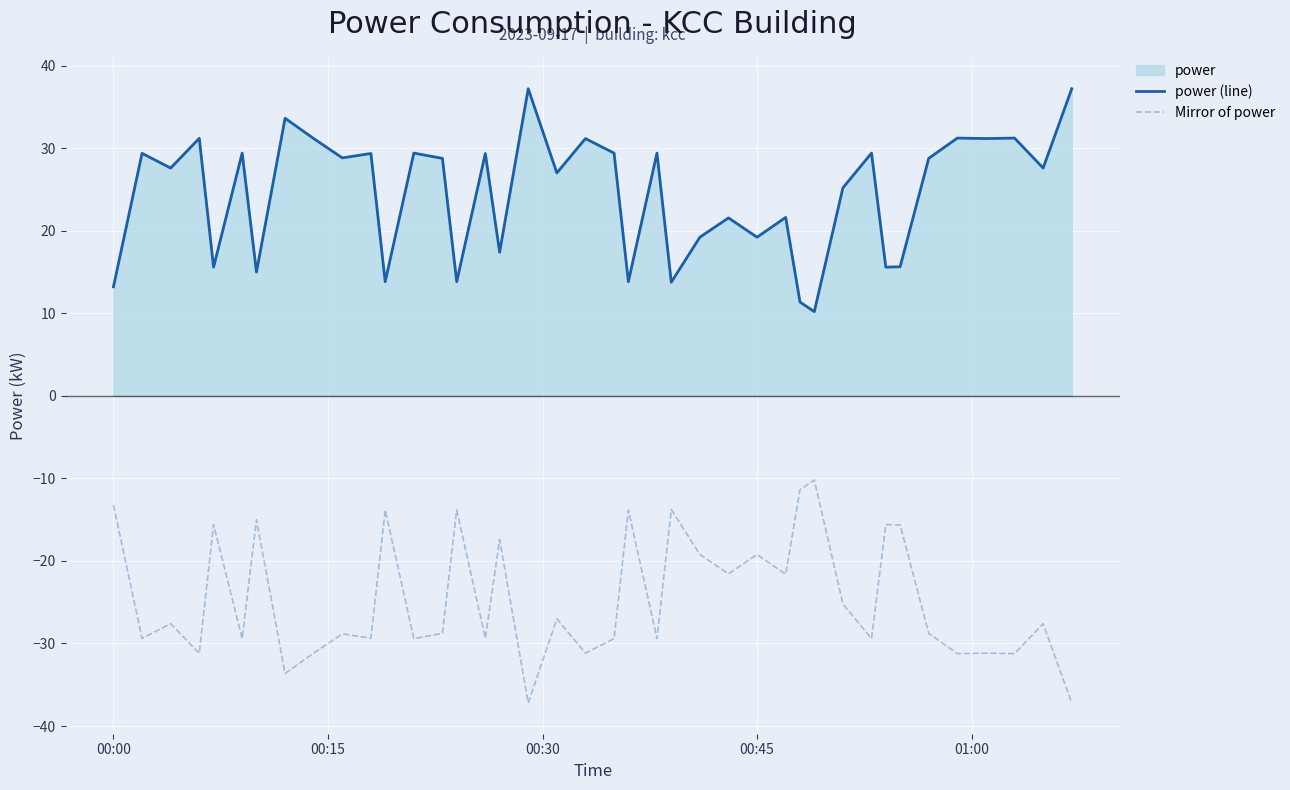

True or false: Mirror of power and power (line) intersect in this chart.

False